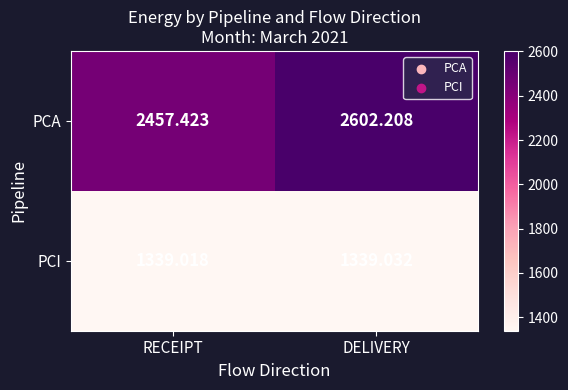

At which label does PCA reach its minimum?

RECEIPT